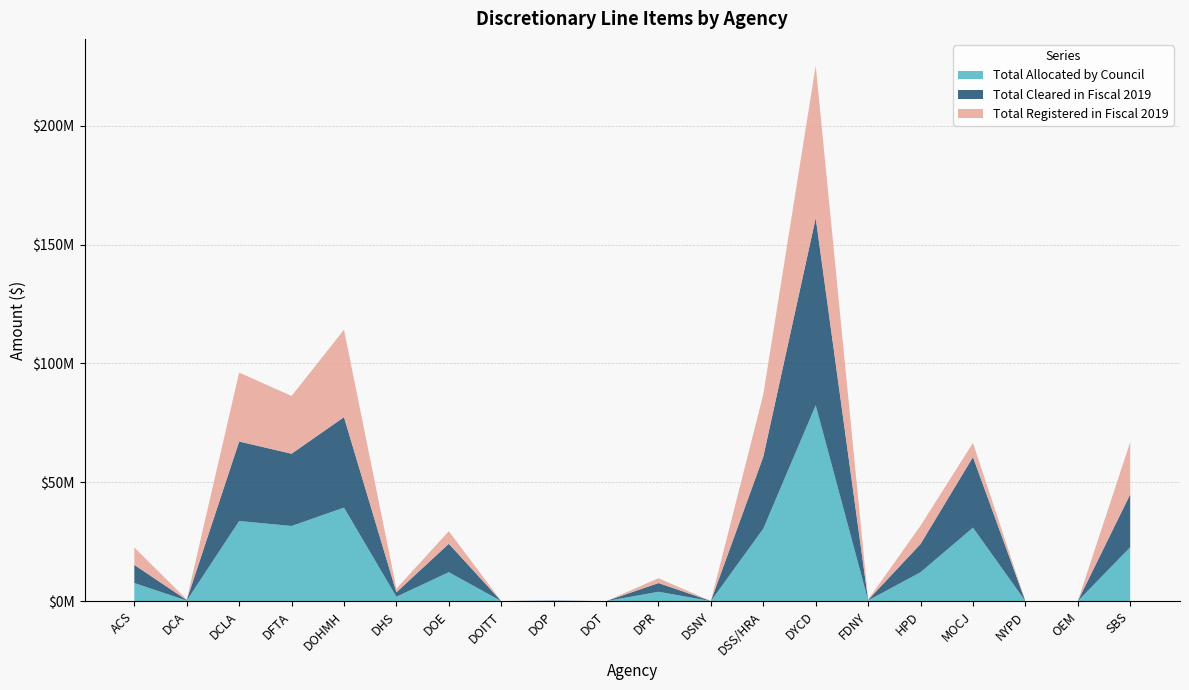

Reading left to right, what are all the values shown in this chart?

Total Allocated by Council: 7620440	230000	33708643	31616652	39343689	1861650	12174000	28000	130600	5000	3940089	37500	30496270	82395703	302200	12151110	30925356	10000	10000	22682085
Total Cleared in Fiscal 2019: 7615440	230000	33444843	30397312	38055455	1861650	11965500	14000	130600	5000	3673589	37500	30276270	78786868	207700	11884652	29668606	10000	10000	22268645
Total Registered in Fiscal 2019: 7343940	230000	28995577	24290774	36766593	1541317	5287500	0	0	0	2013000	0	26187500	64062549	154700	7700824	5970940	0	0	21941980